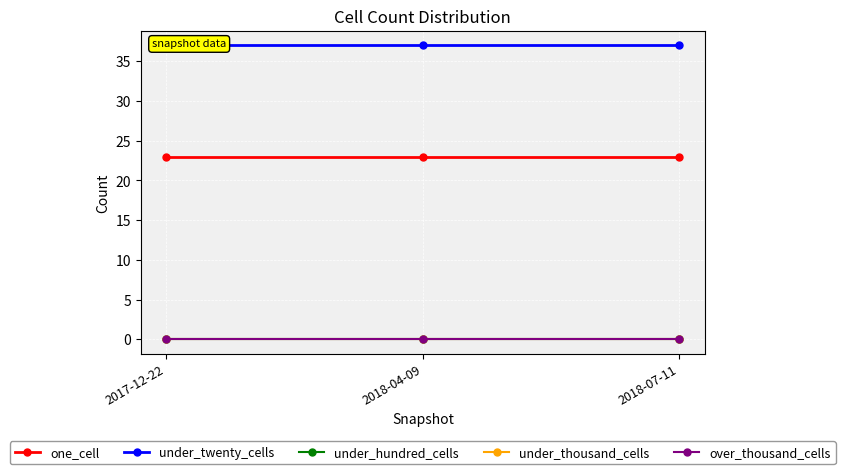

Rank the series at 2018-04-09 from highest to lowest value.

under_twenty_cells, one_cell, under_hundred_cells, under_thousand_cells, over_thousand_cells